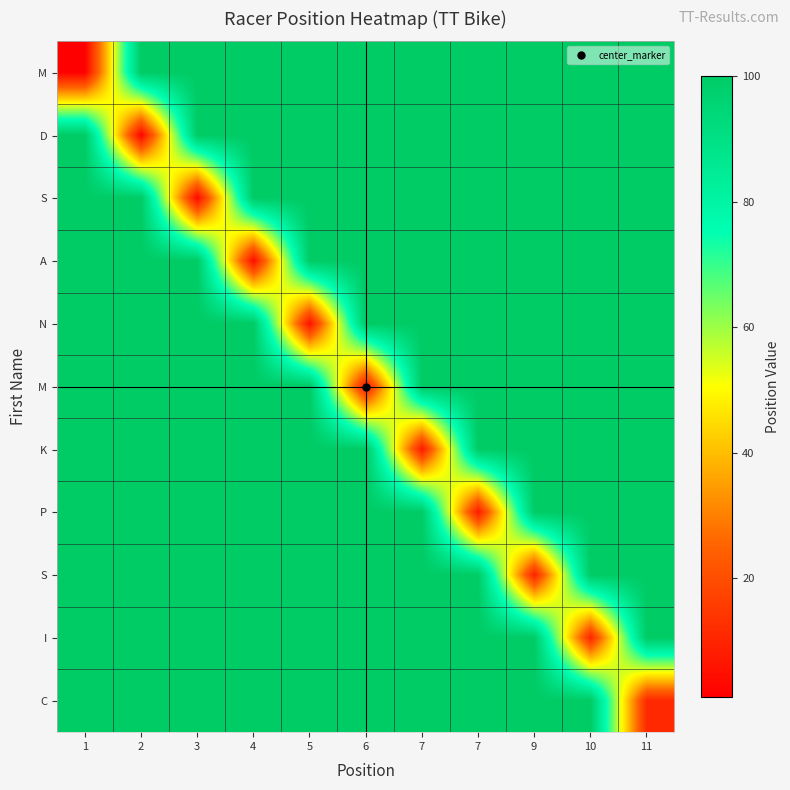

Between 7 and 11, which is larger?

7